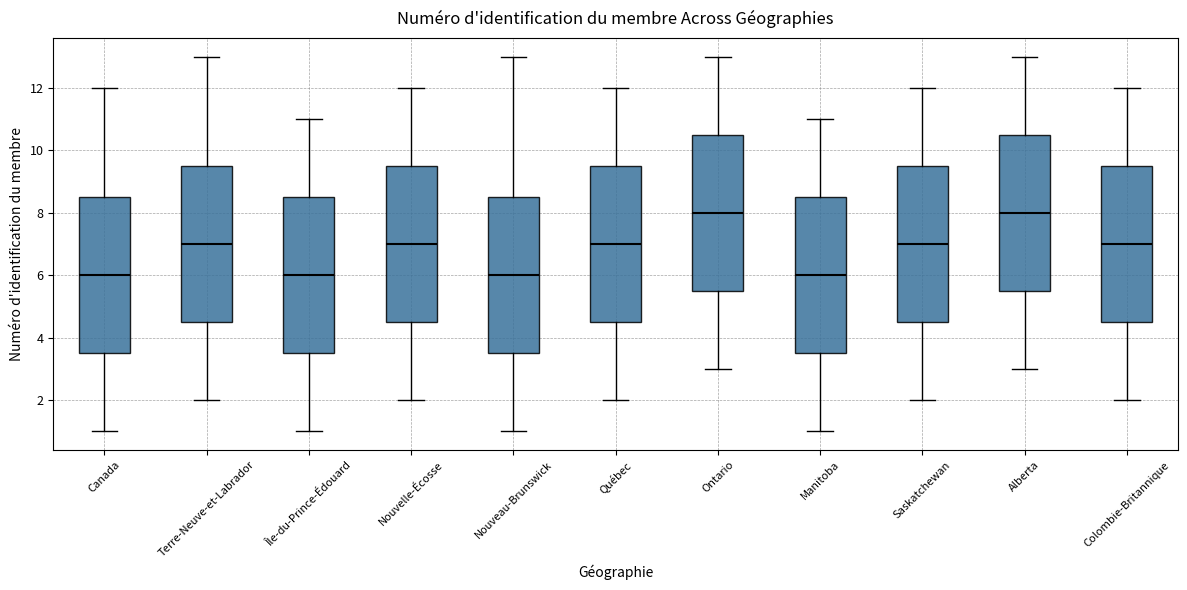

Where does the median line of the box for Canada sit on the y-axis? The values are not printed on the chart, so give them approximately, as read against the axis.

6.0